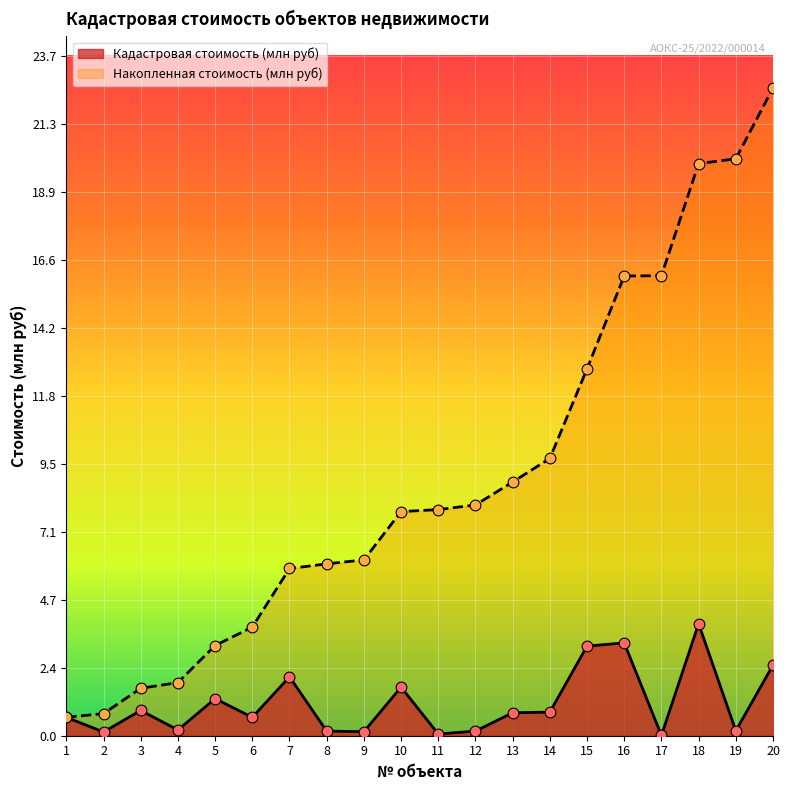

Which series reaches the maximum Y coordinate?

Накопленная стоимость (млн руб)